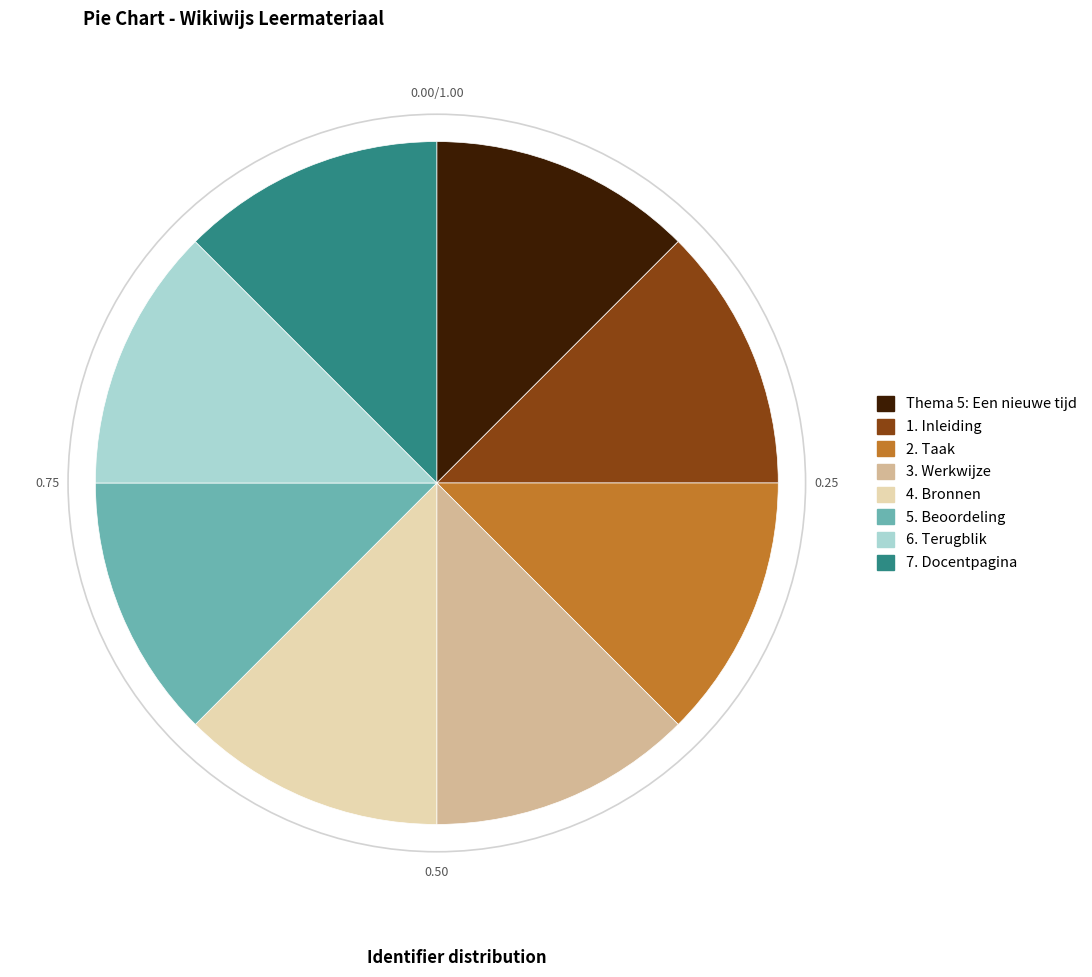

Is the sum of 7. Docentpagina and 1. Inleiding greater than half?

No